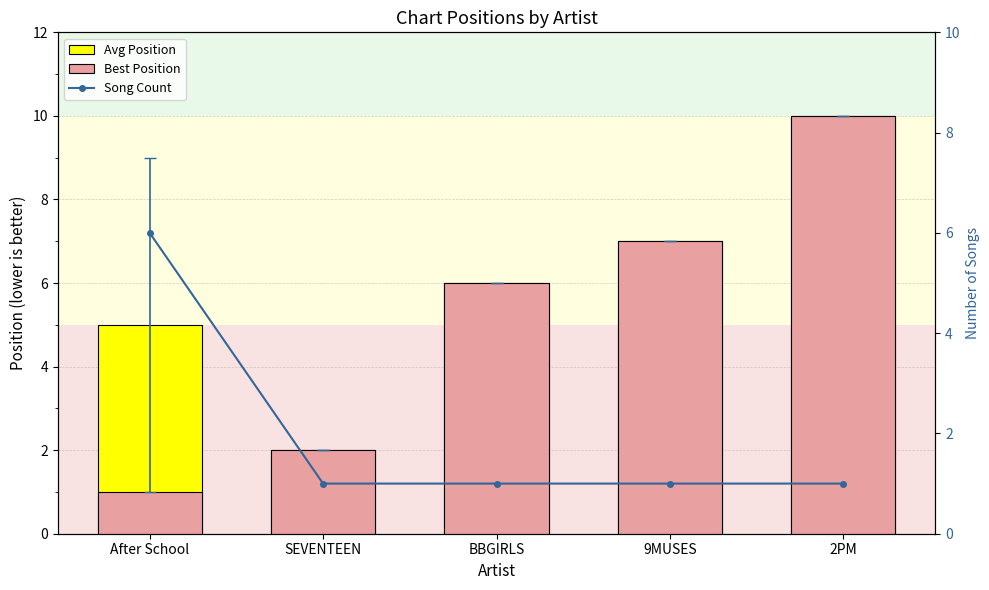

Between 2PM and 9MUSES, which is larger?

2PM